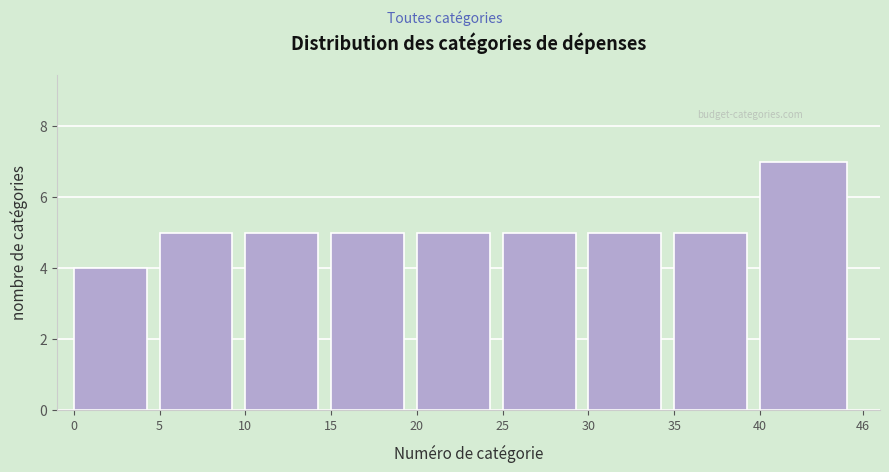

What is the height of the bar covering 40 to 46 on the x-axis? The values are not printed on the chart, so give them approximately, as read against the axis.

7